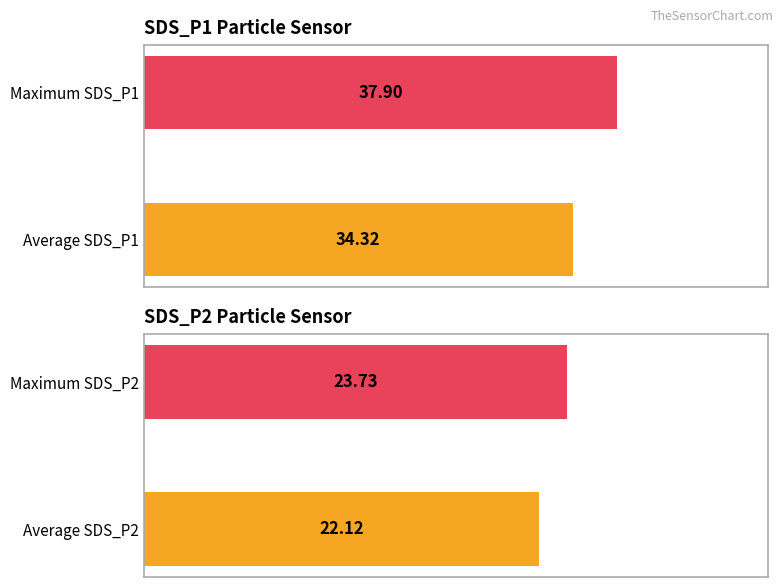

What is the value of the SDS_P1 bar at the 2nd from the left?

37.9